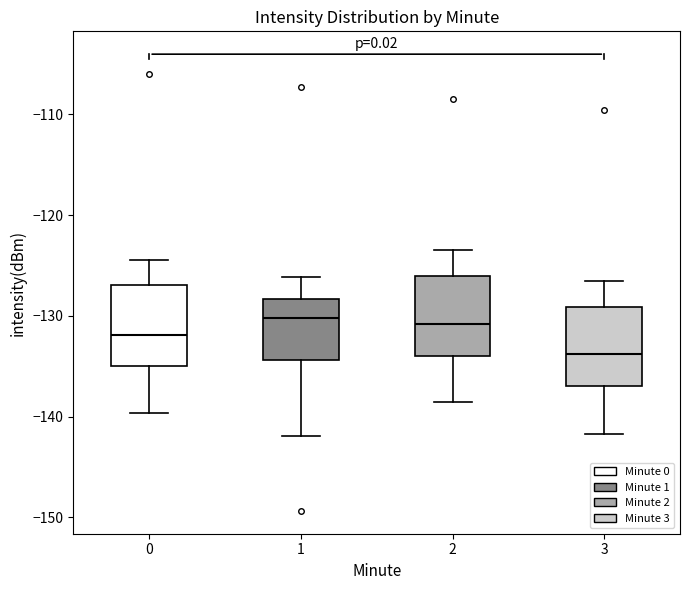

Where does the lower whisker of the box at x = 0 end on the y-axis? The values are not printed on the chart, so give them approximately, as read against the axis.

-140